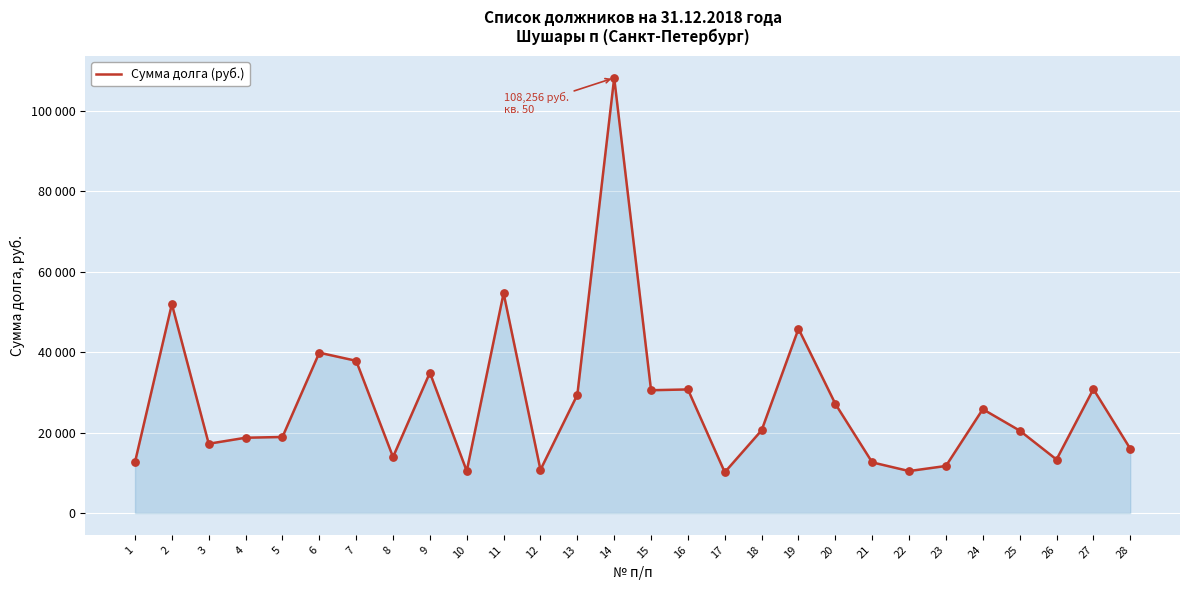

What is the change in value from 17 to 18?

+10440.0